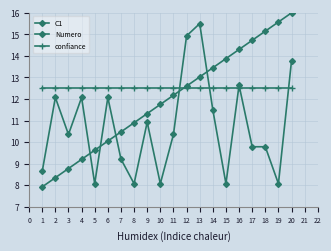

Where is C1 nearest to the value 11?

9